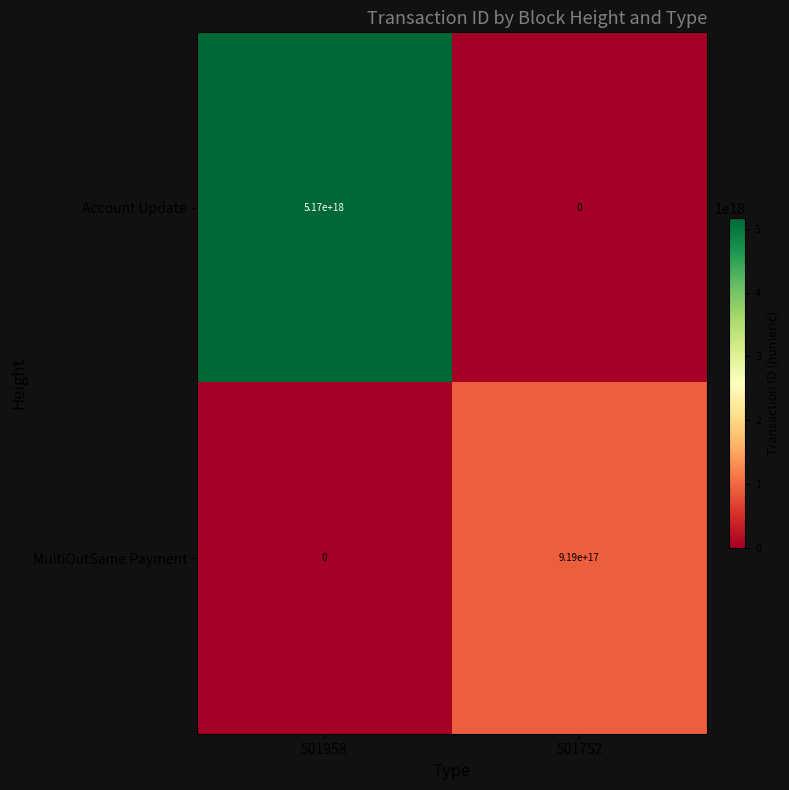

Is the value of Account Update at 501958 greater than the value of MultiOutSame Payment at 501958?

Yes